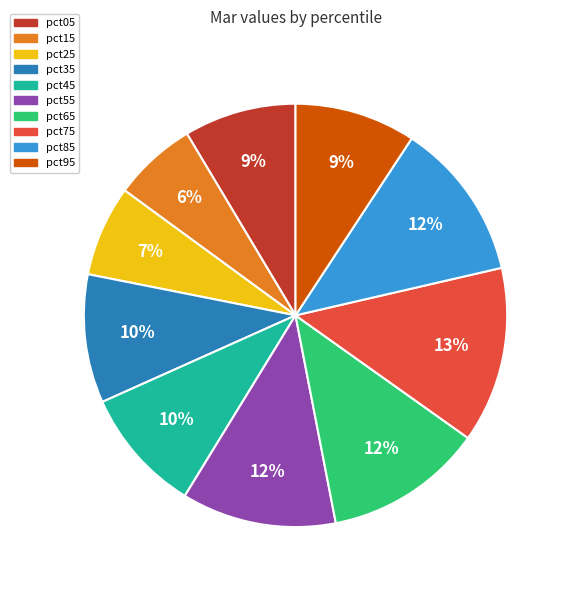

How many segments does this pie chart have?

10